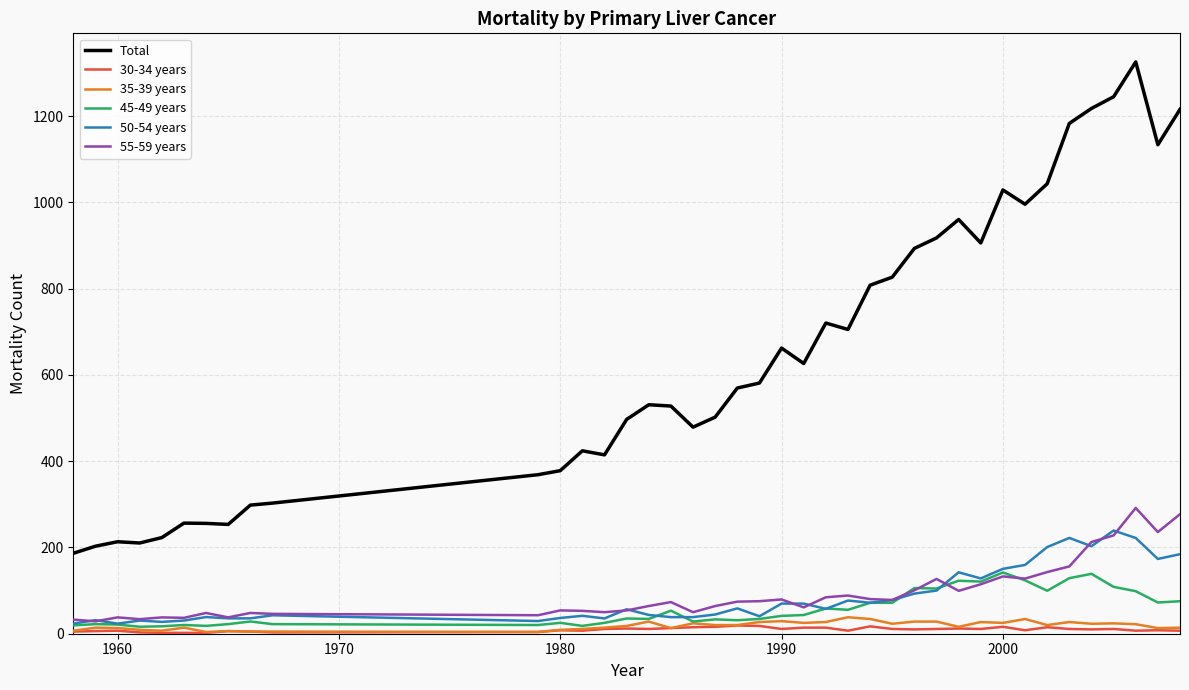

Which series has the largest total across all categories?

Total